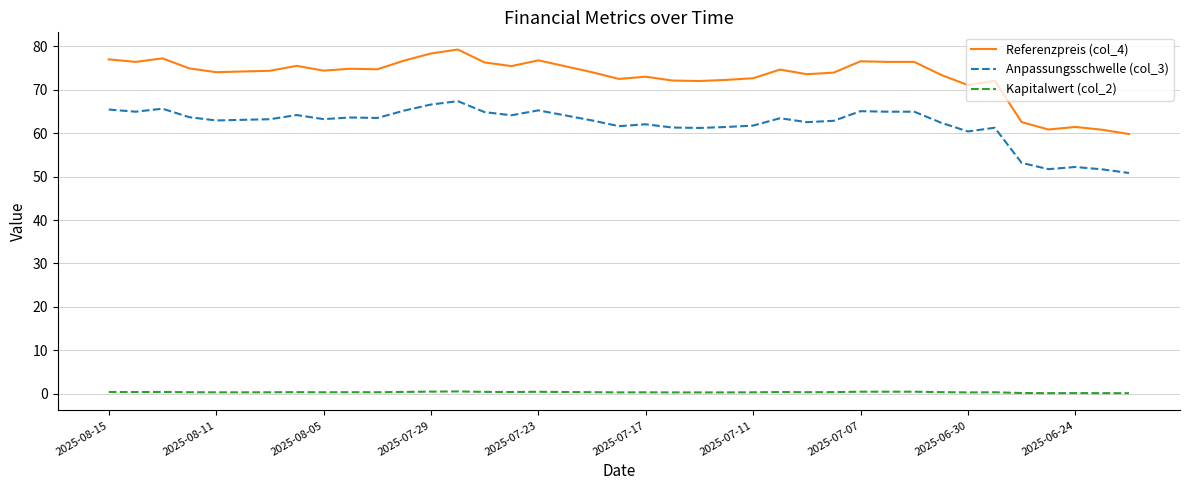

List the series in order of their overall mean, lowest first.

Kapitalwert (col_2), Anpassungsschwelle (col_3), Referenzpreis (col_4)